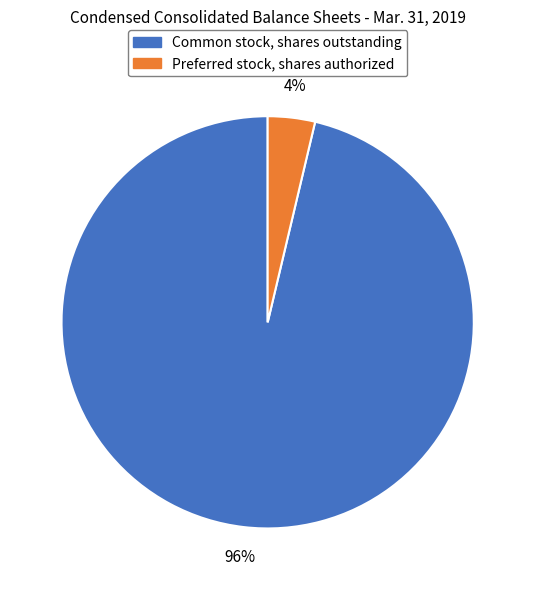

How many segments does this pie chart have?

2